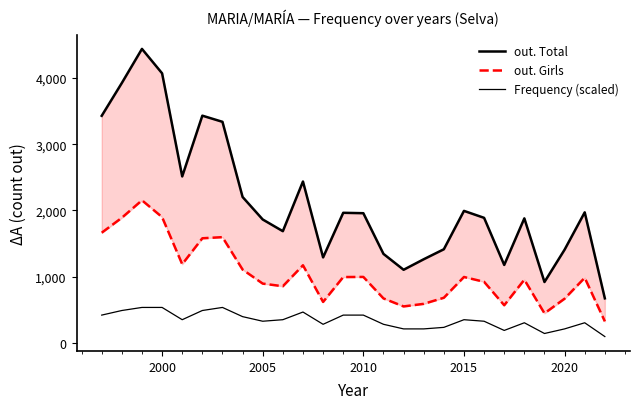

Rank the series by their average value, from lowest to highest.

Frequency (scaled), out. Girls, out. Total